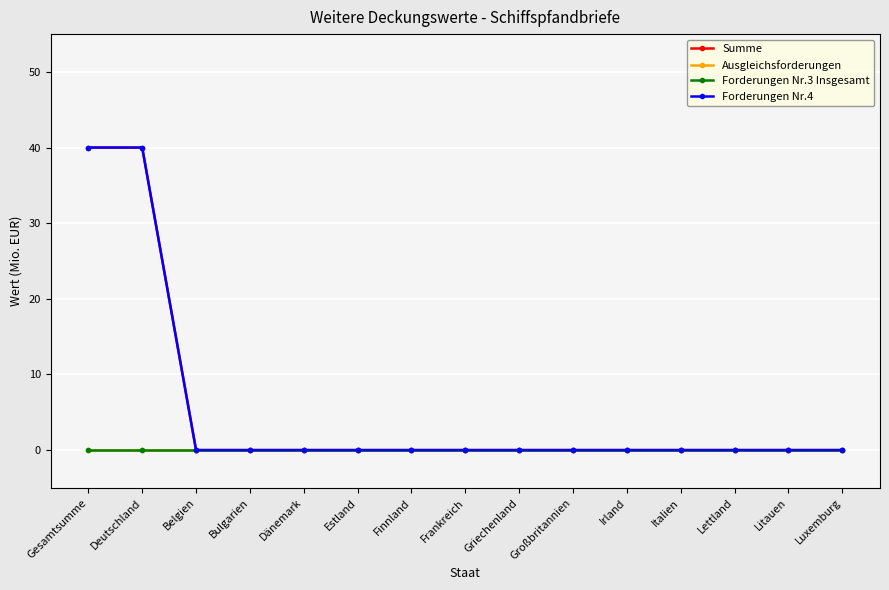

At how many categories does at least one series exceed 32?

2